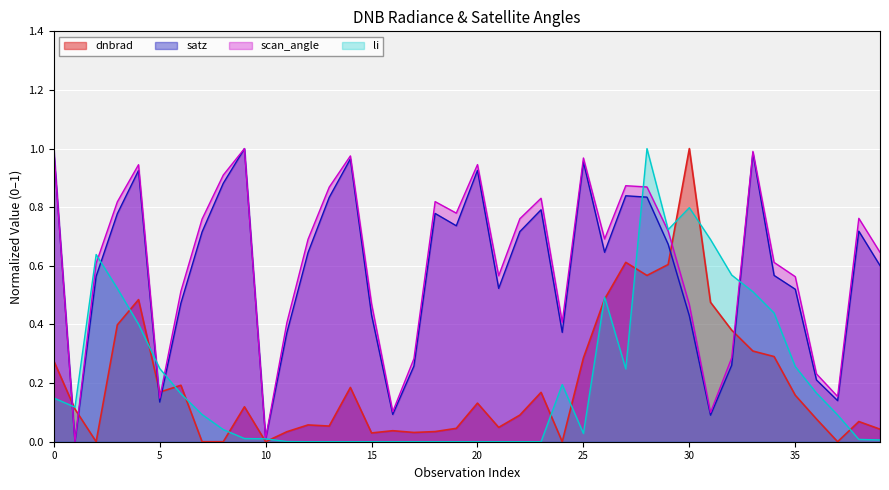

How many times do li and dnbrad cross each other?

16